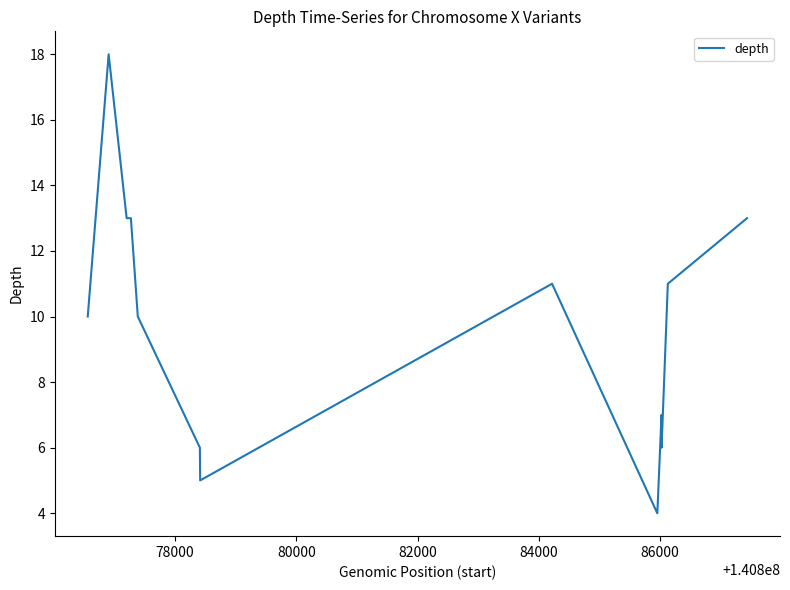

What is the smallest value displayed?

4